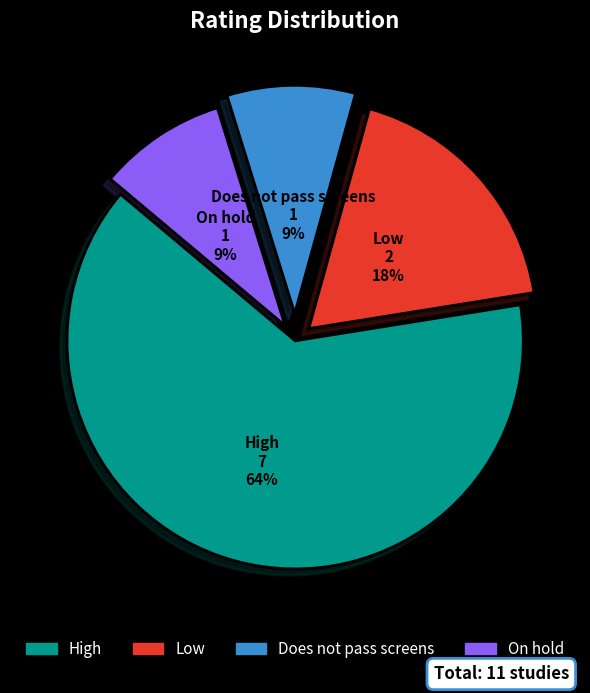

Which has a higher value, On hold or Low?

Low